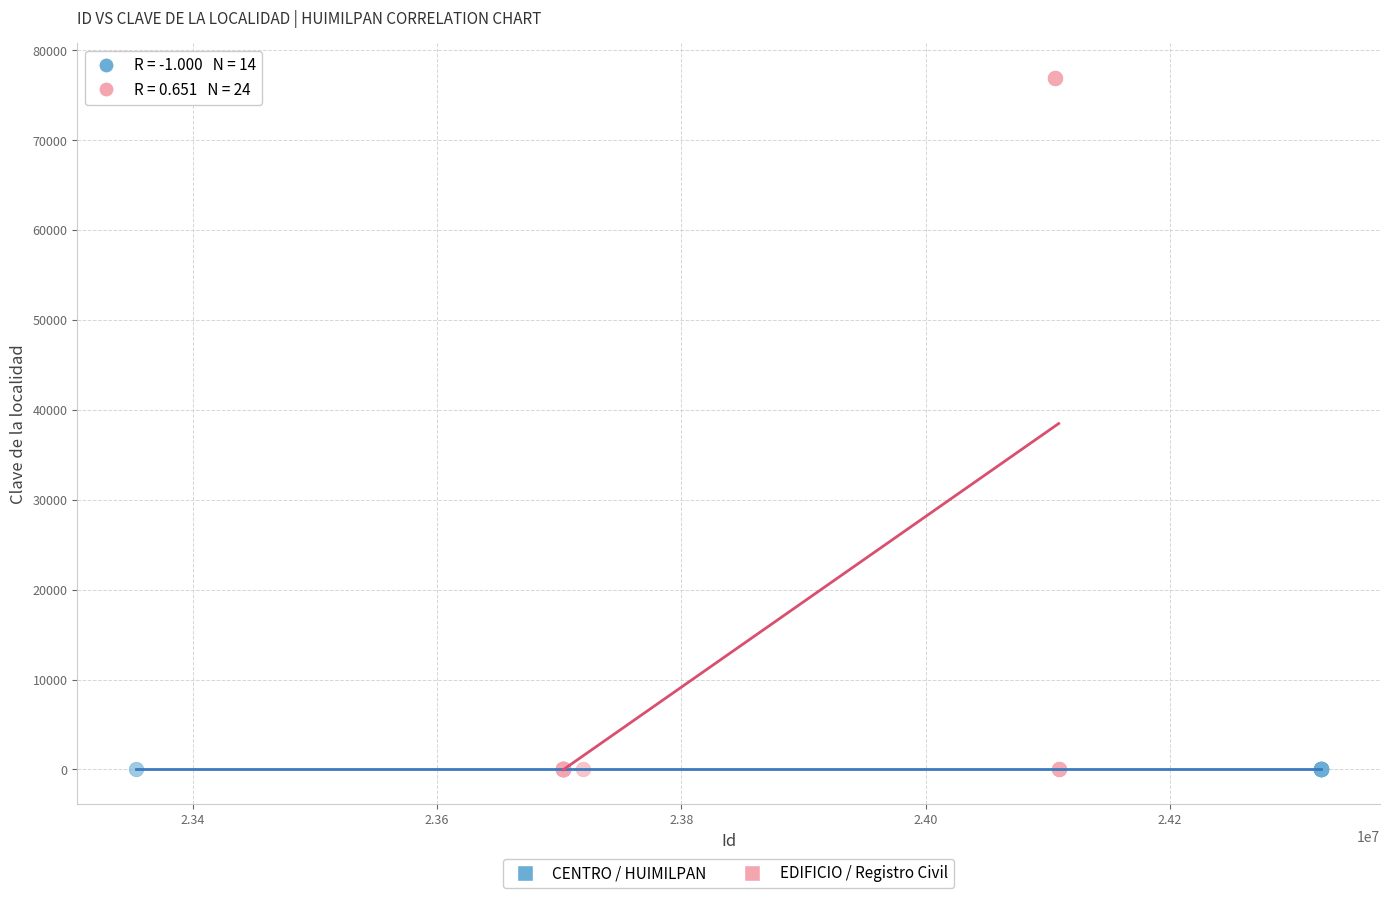

Which series contains the highest Y value?

EDIFICIO / Registro Civil